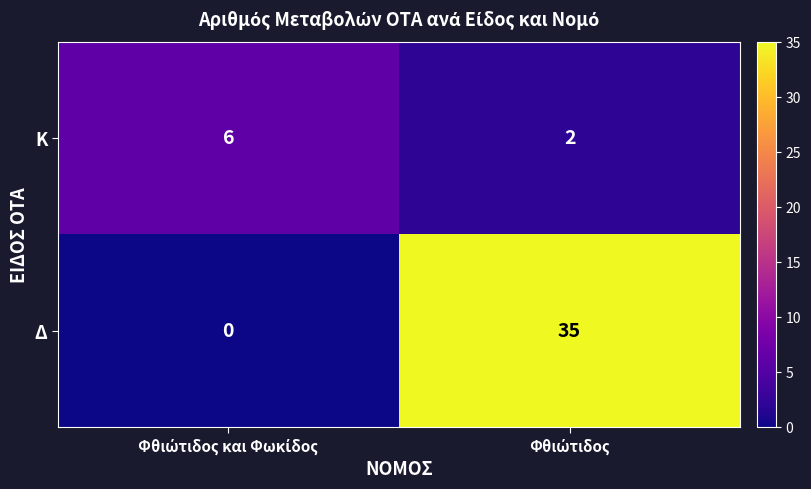

Which series has the largest total across all categories?

Δ